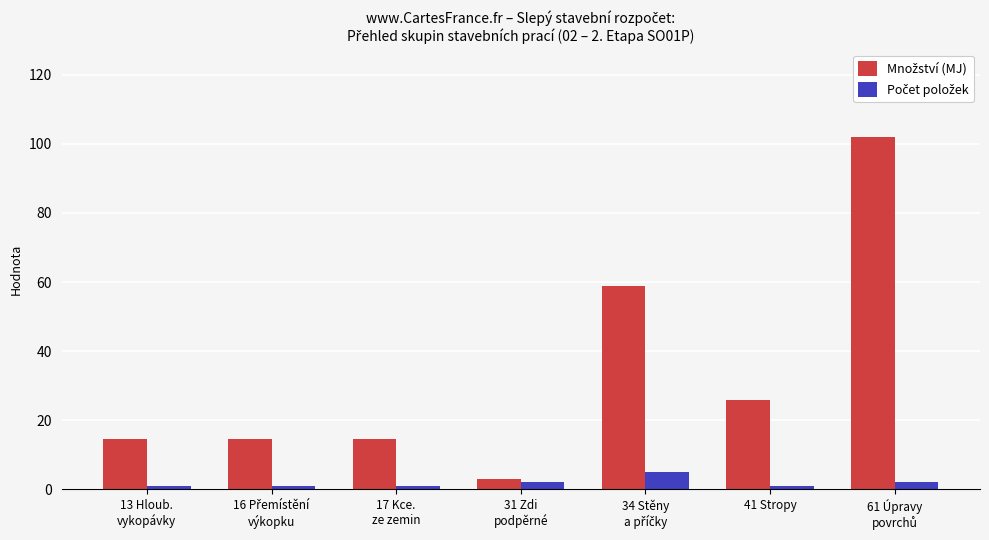

Are the bars horizontal?

No